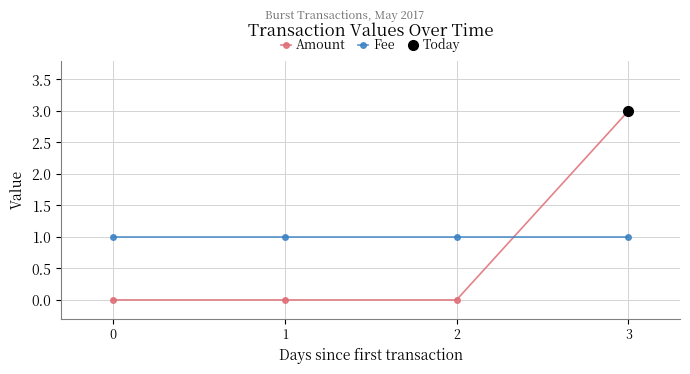

True or false: Fee has a value of 2 at 1.

False